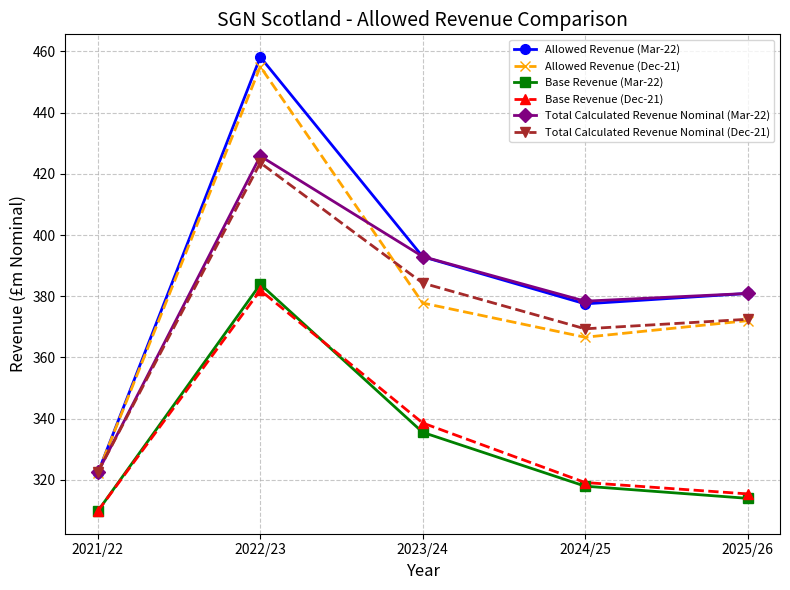

True or false: Allowed Revenue (Dec-21) has a value of 561.1 at 2021/22.

False